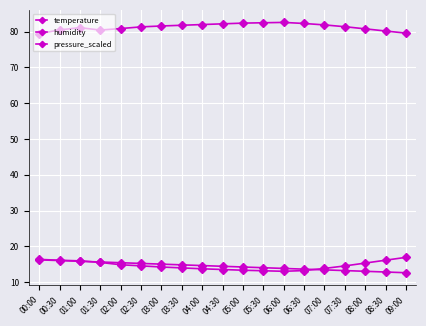

What is the lowest value of the pressure_scaled series?

12.6